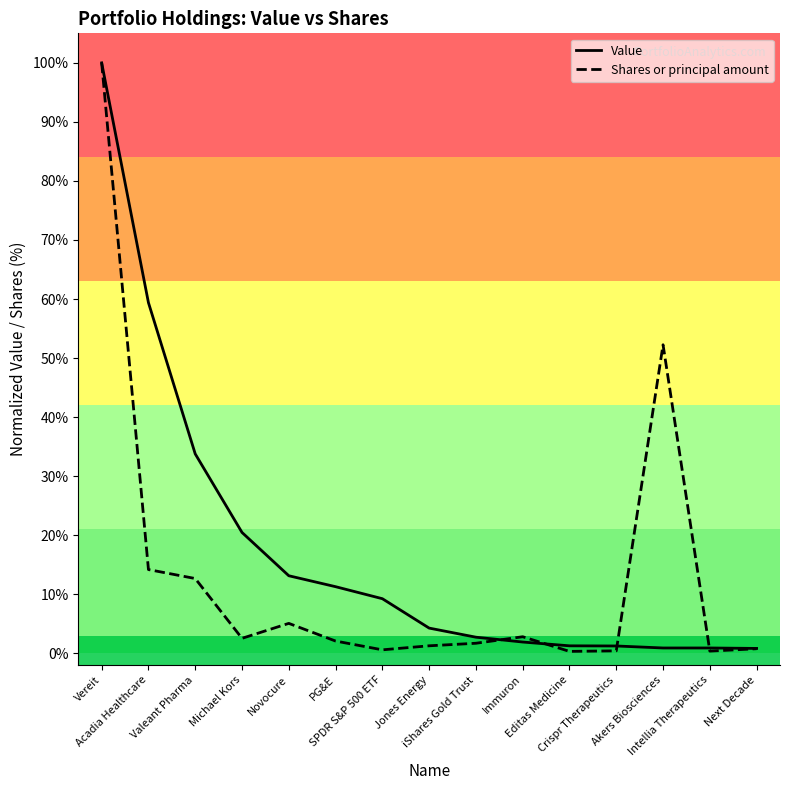

Which series has the largest total across all categories?

Value